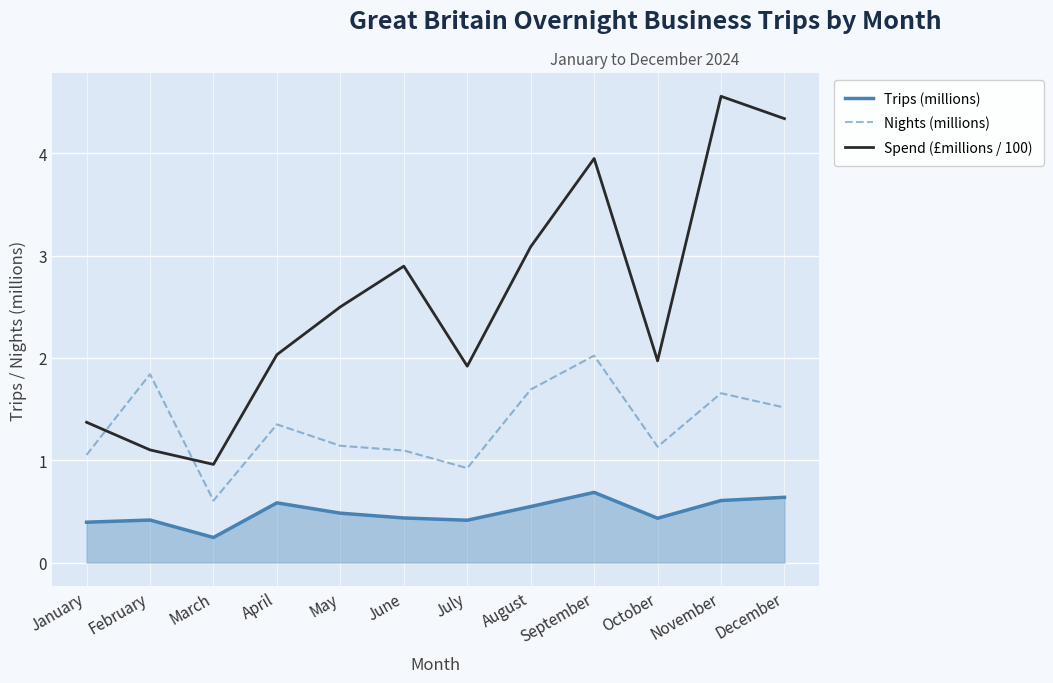

True or false: Nights (millions) and Spend (£millions / 100) cross at least once.

True